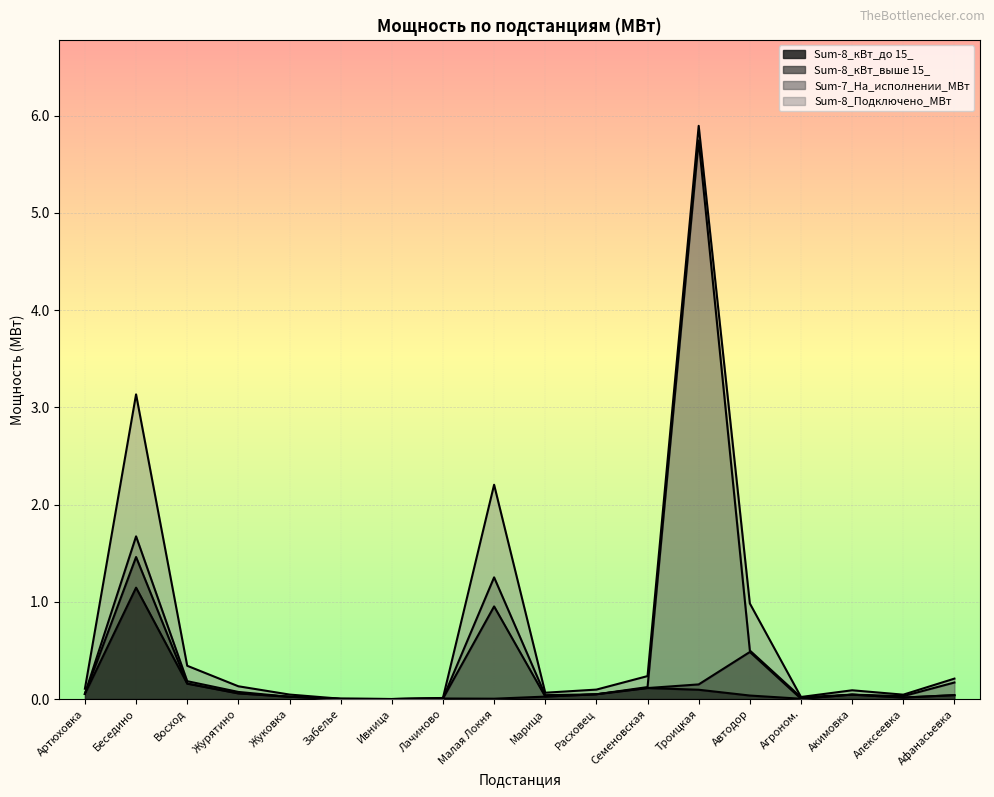

True or false: Sum-8_кВт_до 15_ and Sum-8_Подключено_МВт cross at least once.

False